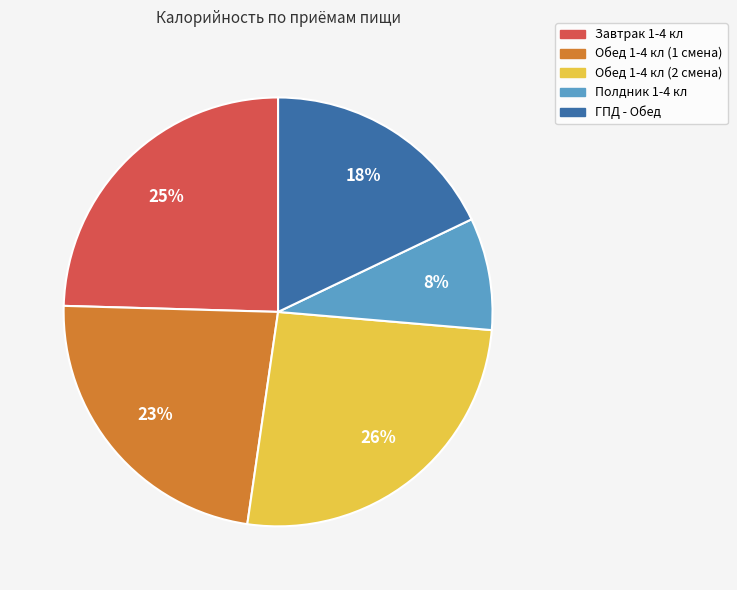

To the nearest percent, what is the difference between the ГПД - Обед and Обед 1-4 кл (2 смена) slice percentages?

8%